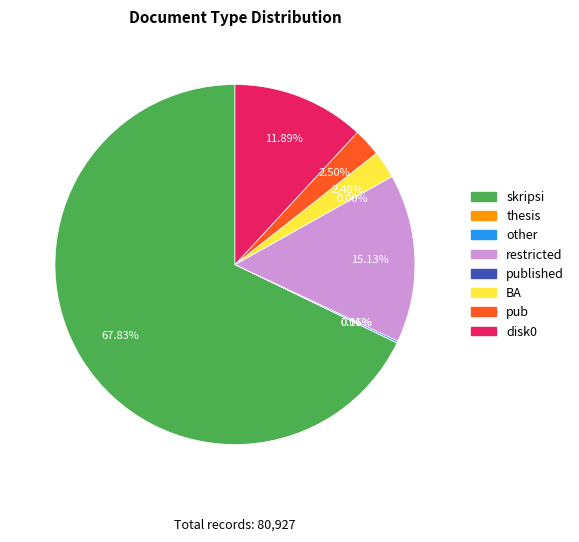

Between skripsi and disk0, which is larger?

skripsi